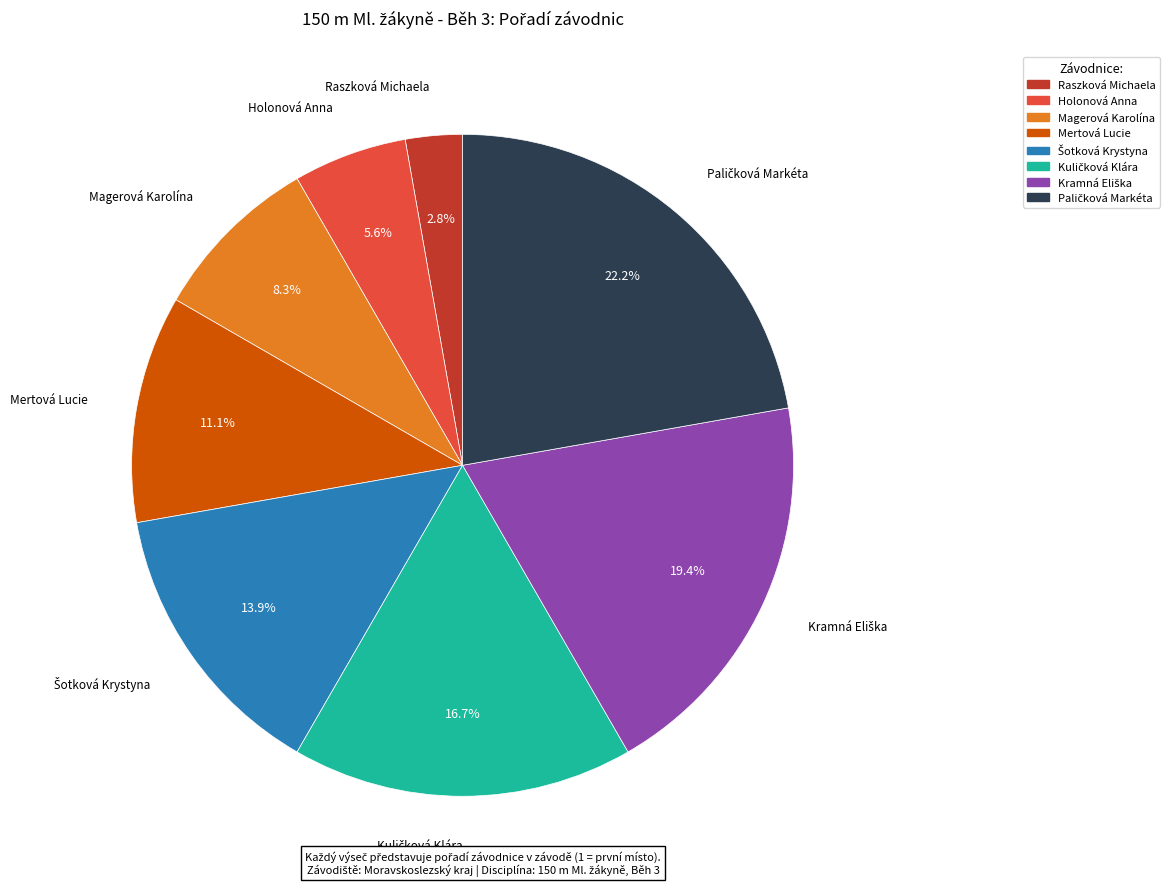

Which slice is the smallest?

Raszková Michaela